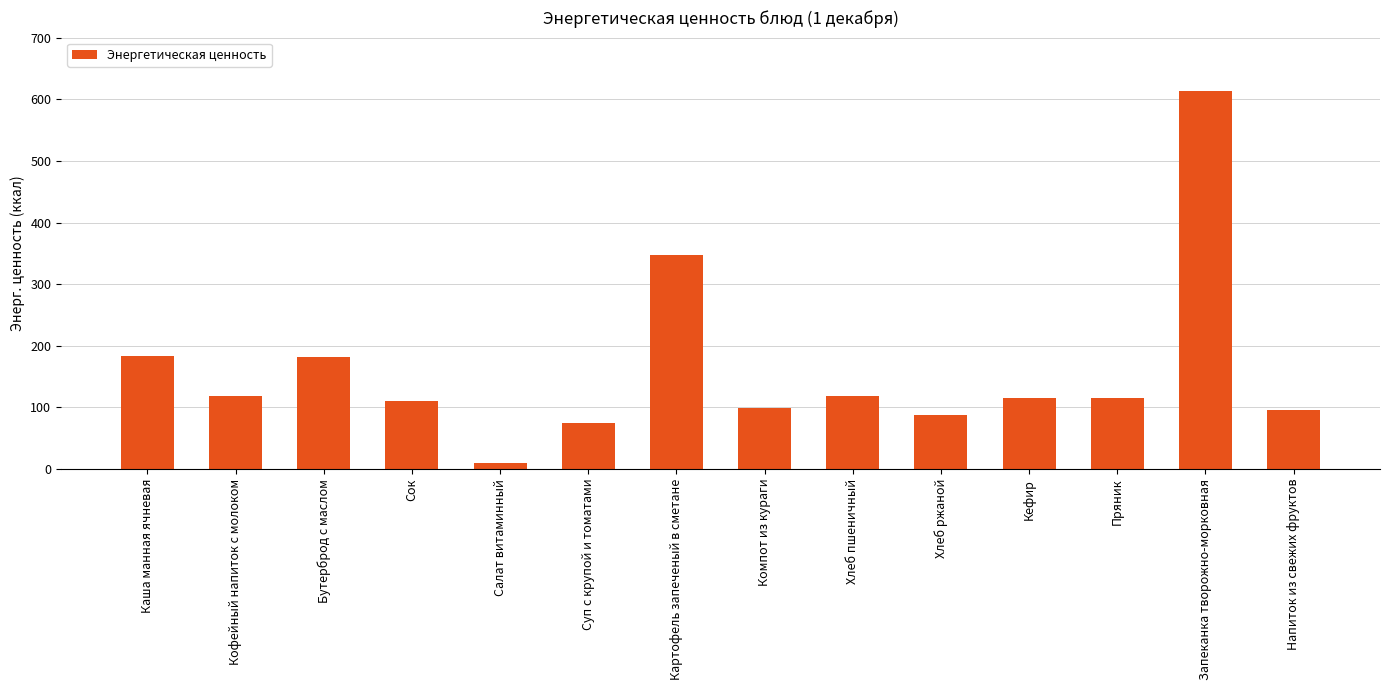

Which category has the highest value across all series?

Запеканка творожно-морковная